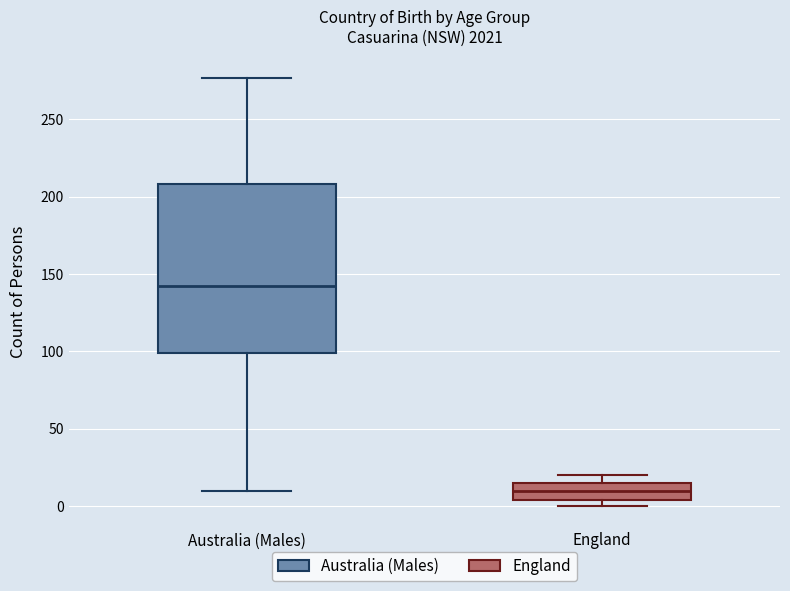

Which box has the highest median line?

Australia (Males)